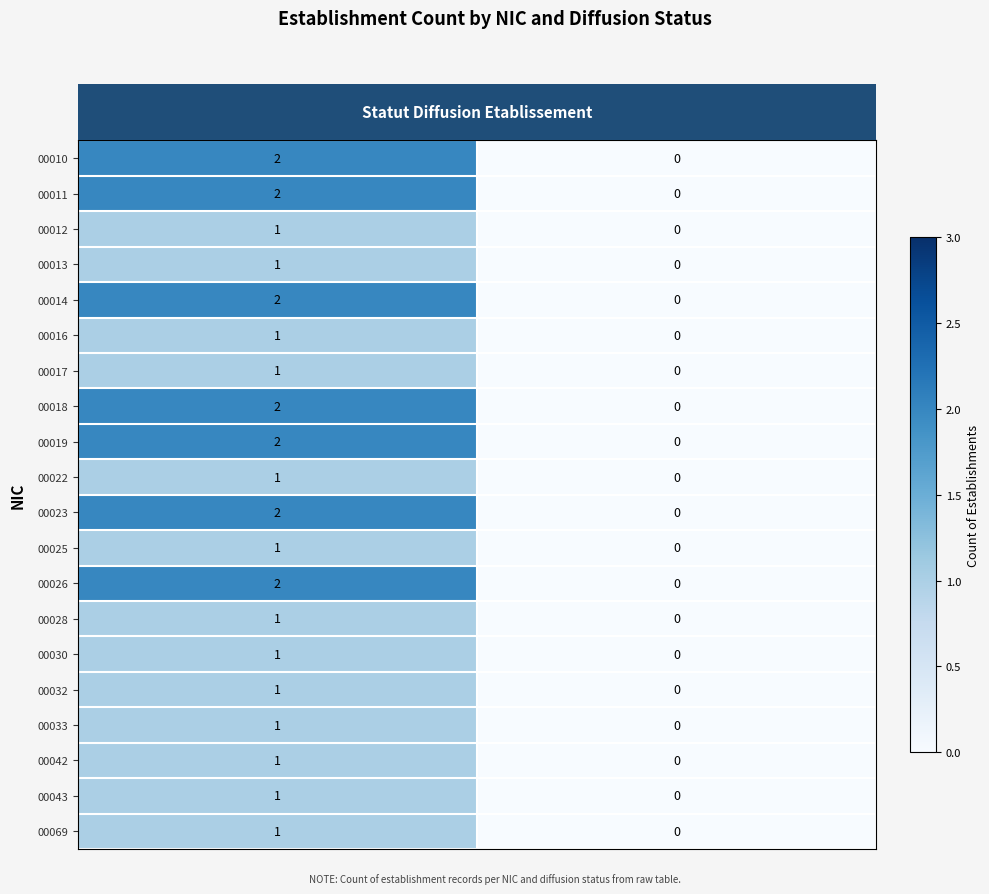

What is the total value across all series at O?

27